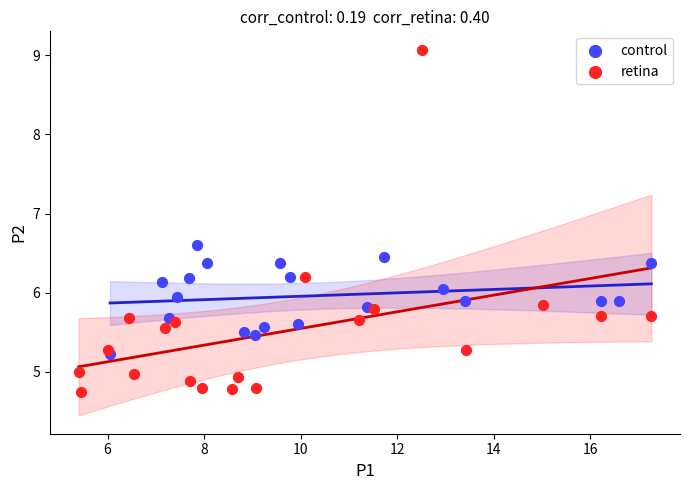

Which series contains the lowest Y value?

retina